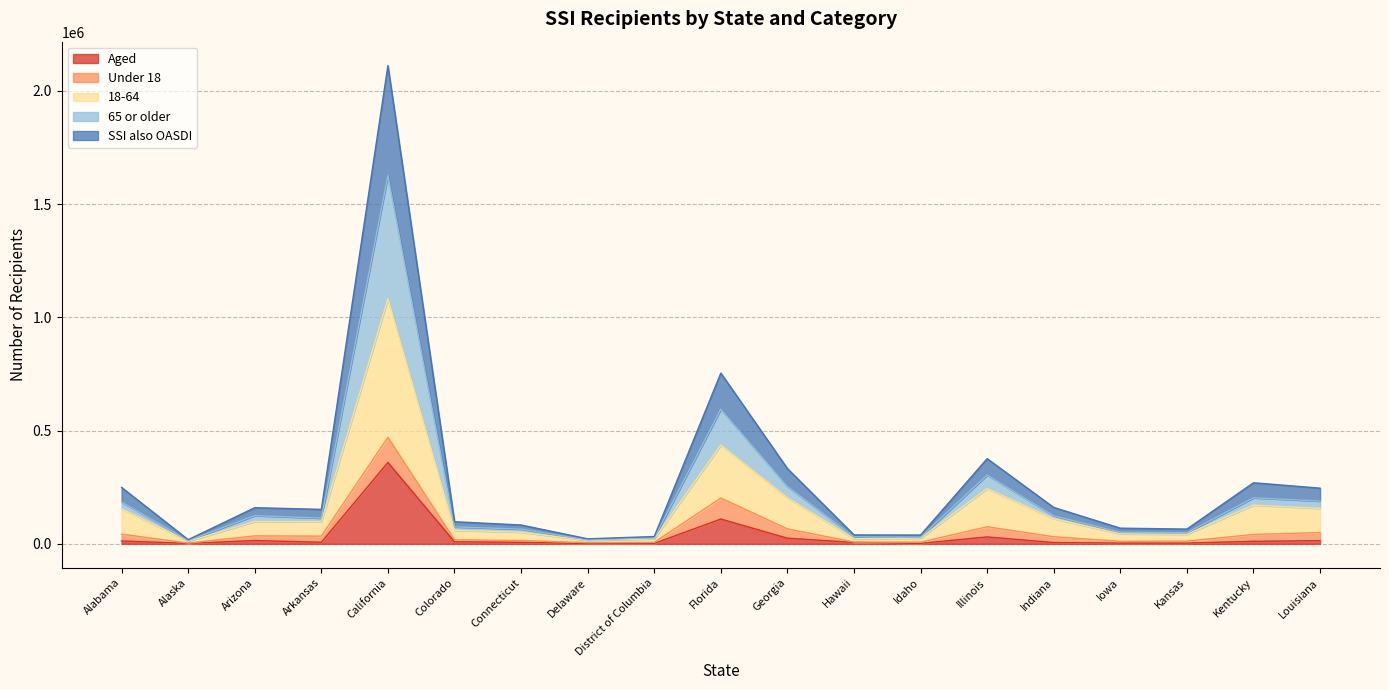

At which category is the sum across all series the highest?

California